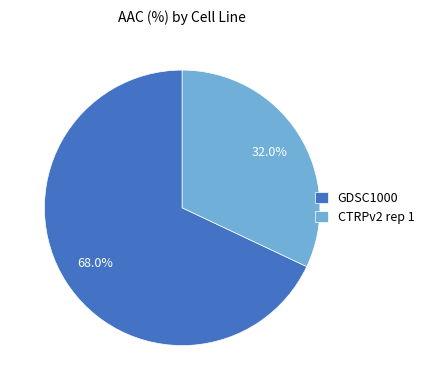

To the nearest percent, what is the difference between the largest and smallest slice percentages?

36%